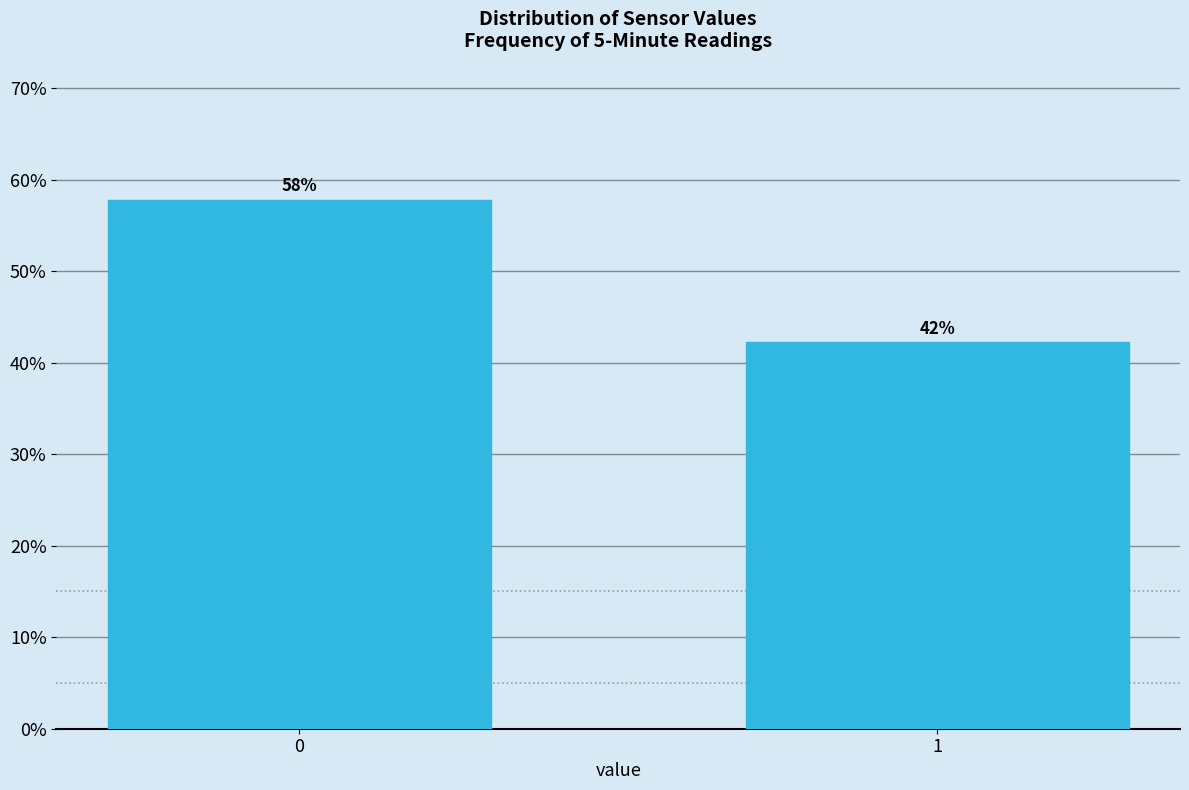

What value does the data have at 1?

42.2